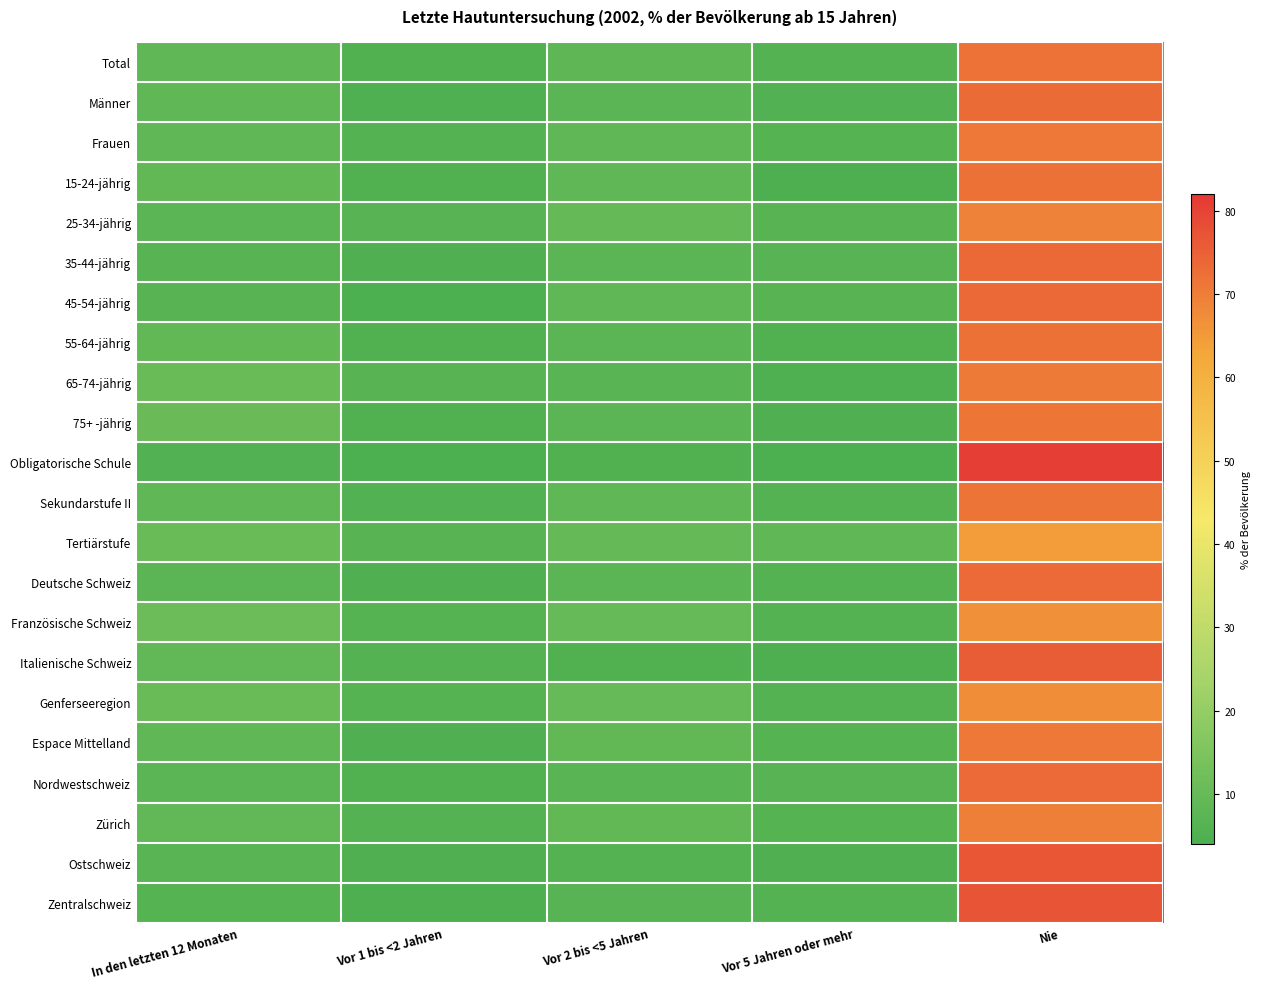

Between In den letzten 12 Monaten and Nie, which is larger?

Nie